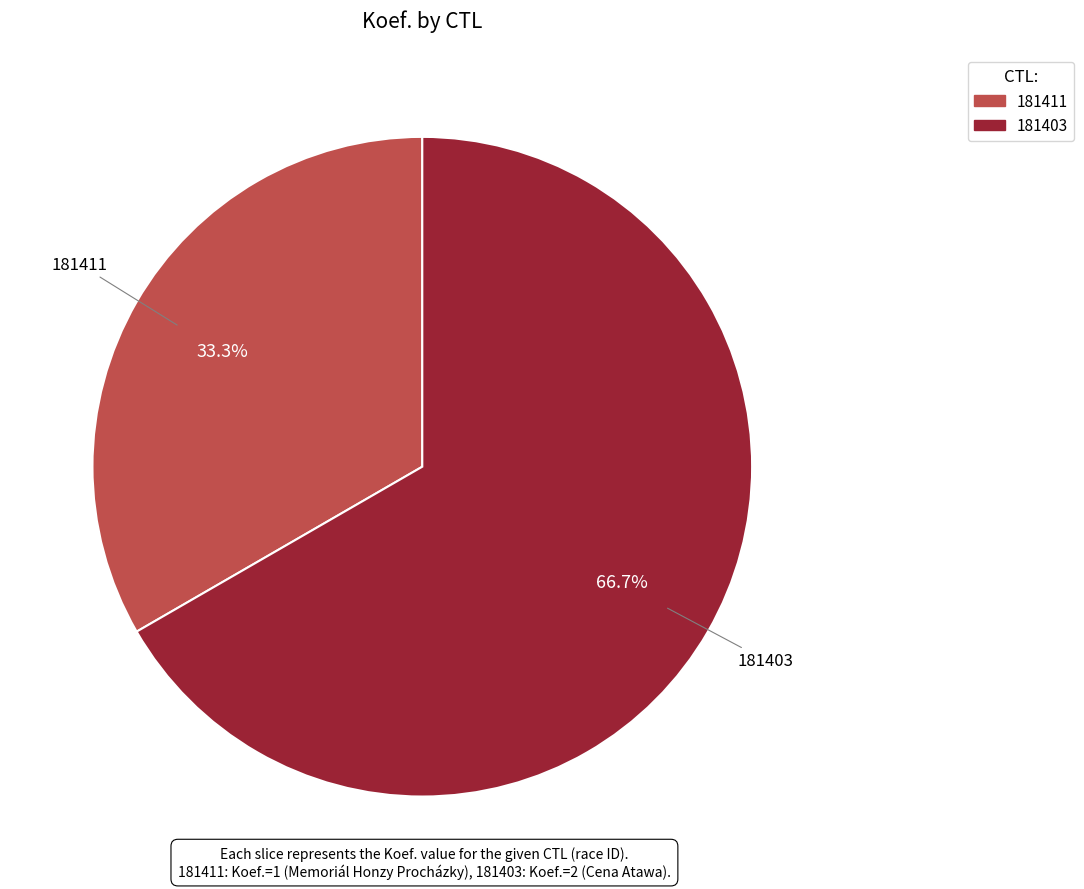

Is it true that 181411 is 42% of the pie?

False